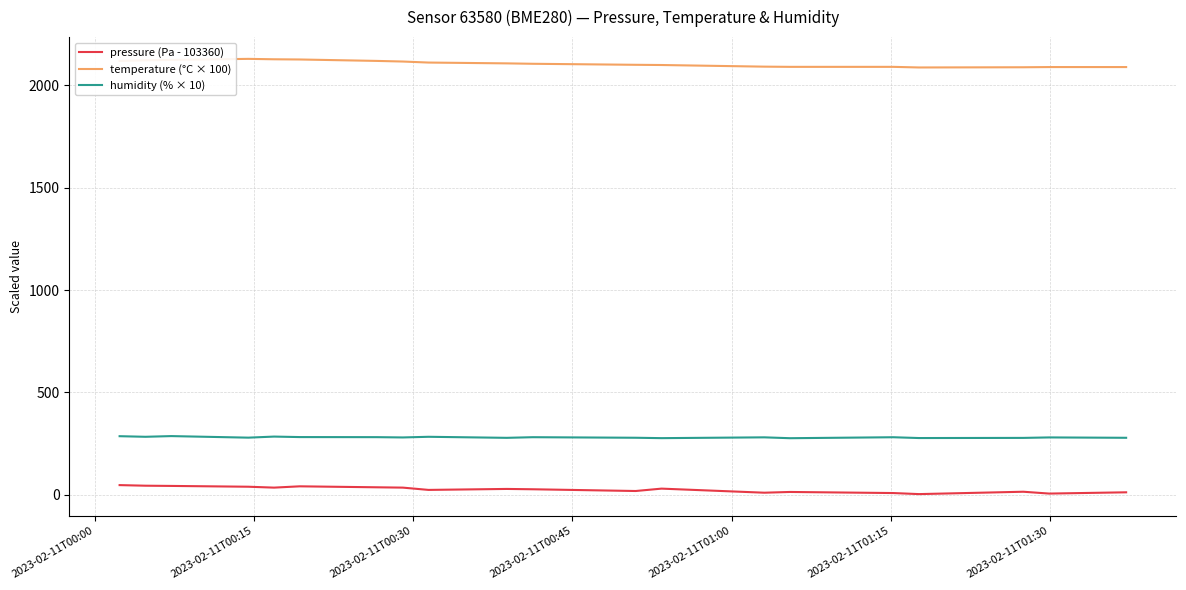

List the series in order of their peak value, lowest first.

pressure (Pa - 103360), humidity (% × 10), temperature (°C × 100)